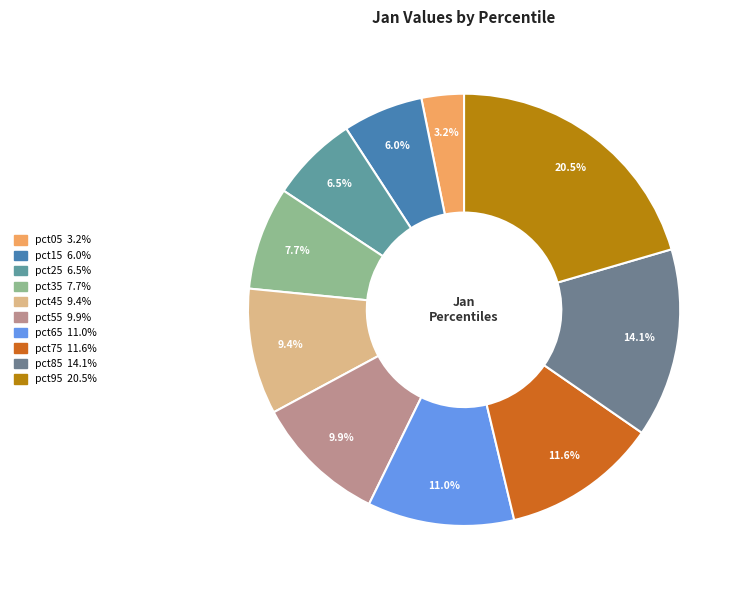

Rank the categories by value from highest to lowest.

pct95, pct85, pct75, pct65, pct55, pct45, pct35, pct25, pct15, pct05